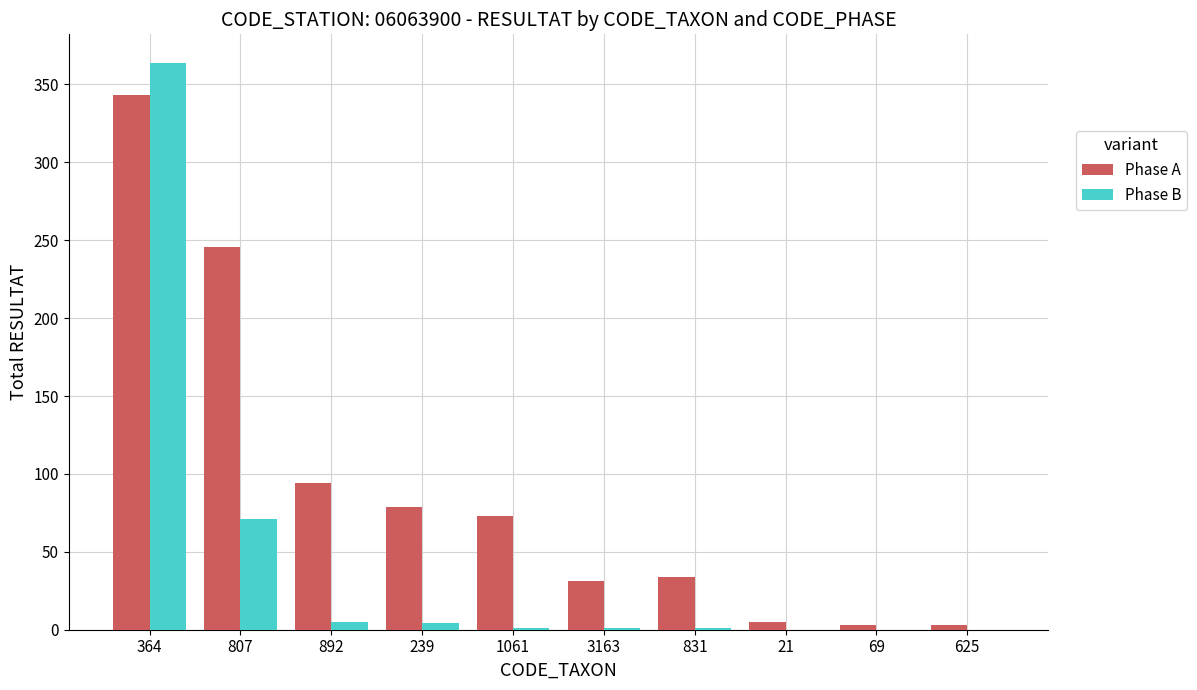

Are the bars grouped side by side (vs. stacked)?

Yes